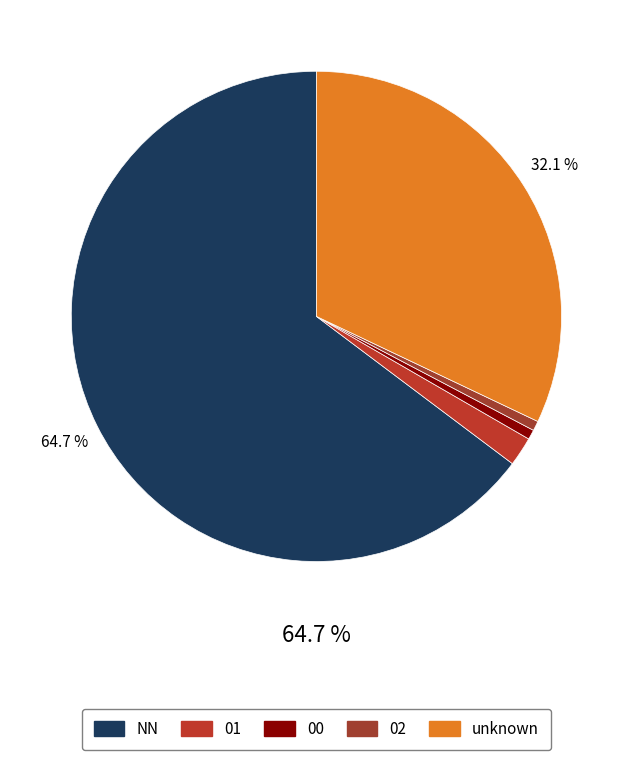

Between NN and 02, which is larger?

NN